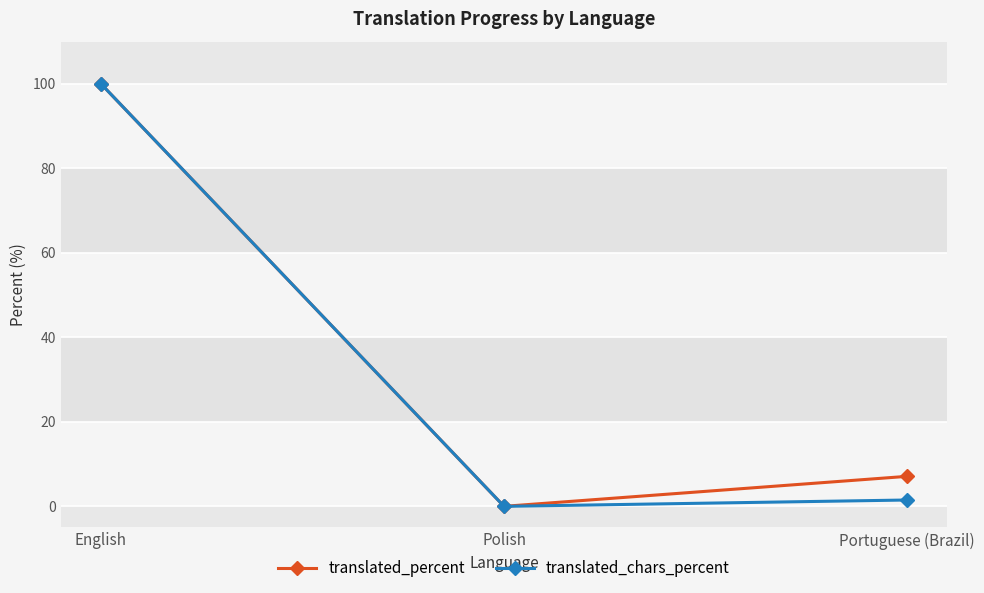

How many data points in translated_chars_percent are above 1?

2